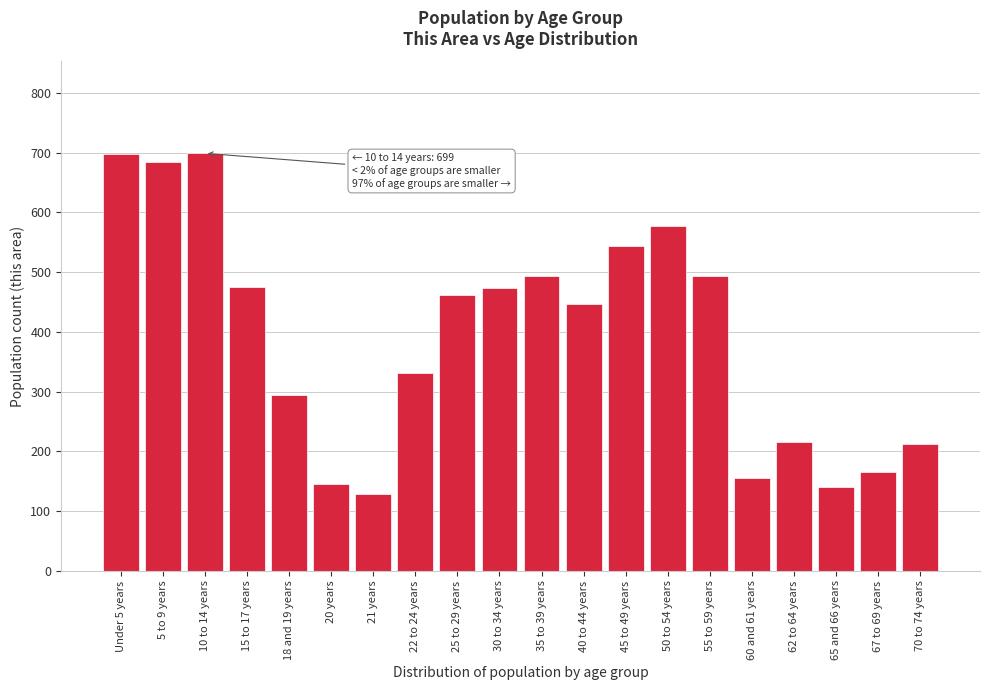

The value at 5 to 9 years is 362. True or false?

False